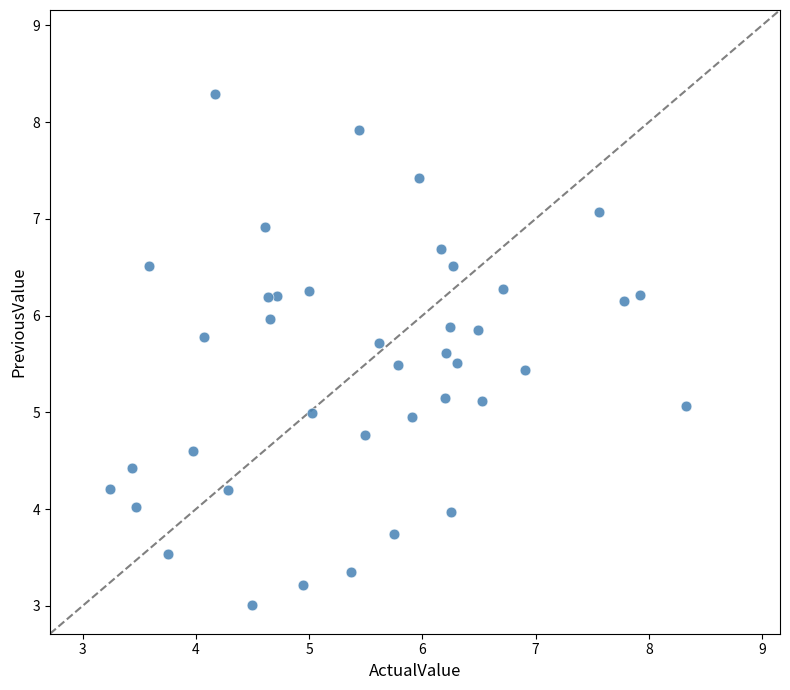

What is the range of X values (max minus min)?

5.1